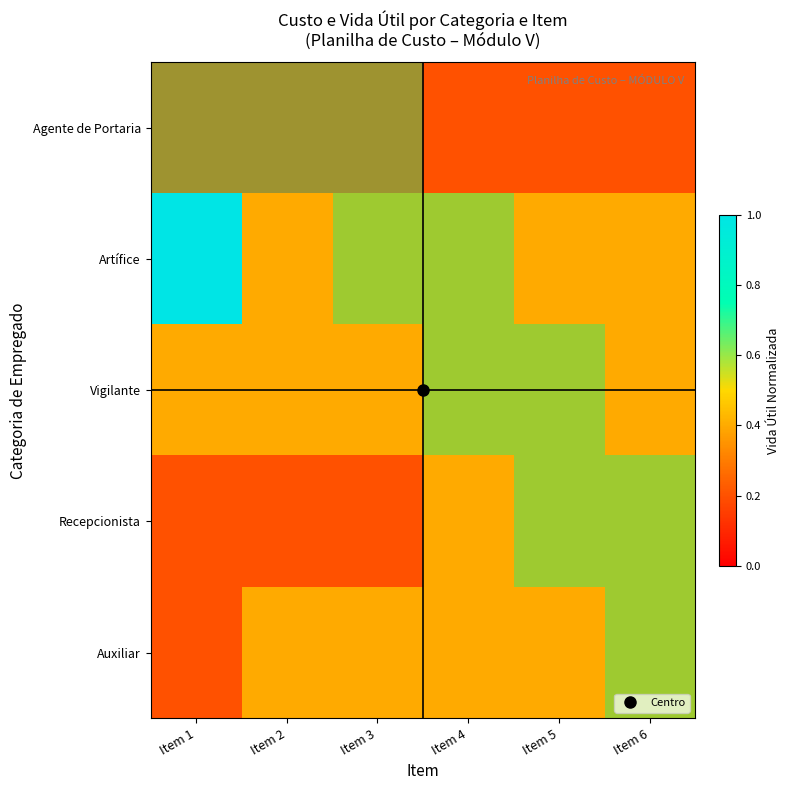

Which category has the highest value across all series?

Item 1